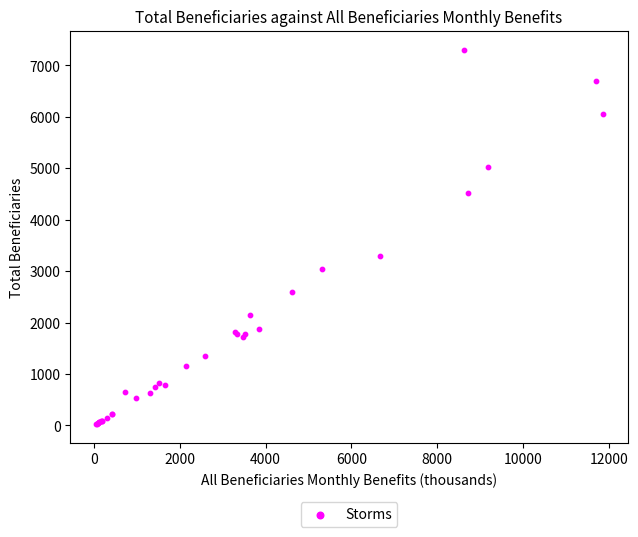

What Y value in the scatter plot is closest to 3665?

3300